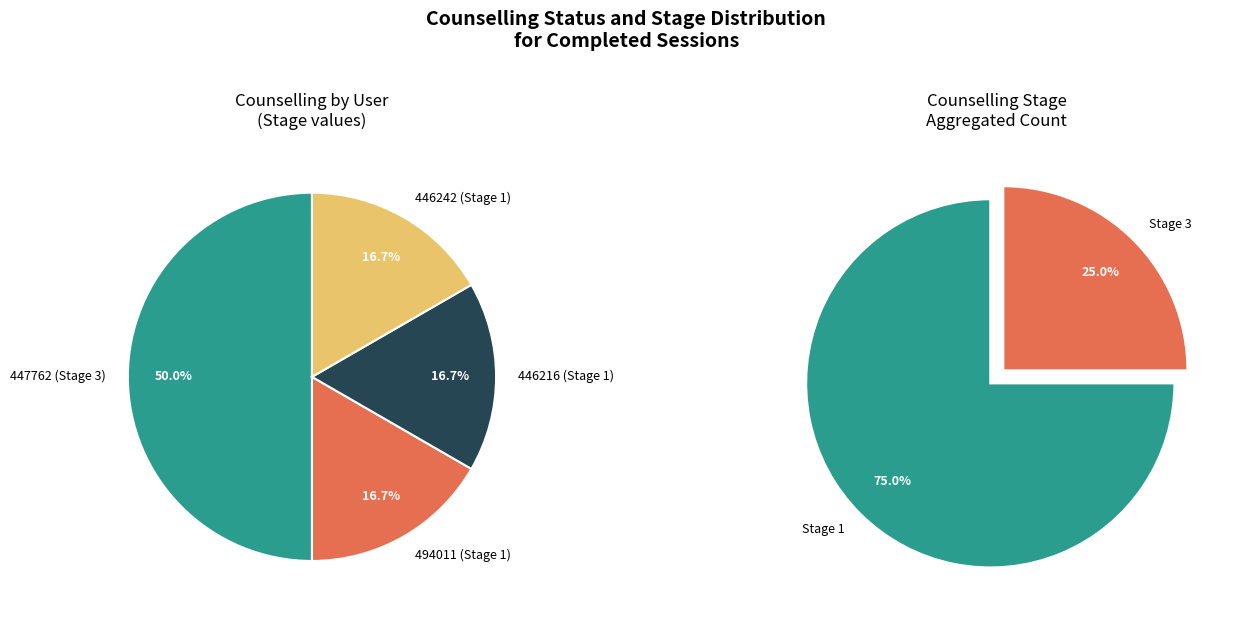

To the nearest percent, what is the combined percentage of 447762 (Stage 3) and 446242 (Stage 1)?

67%